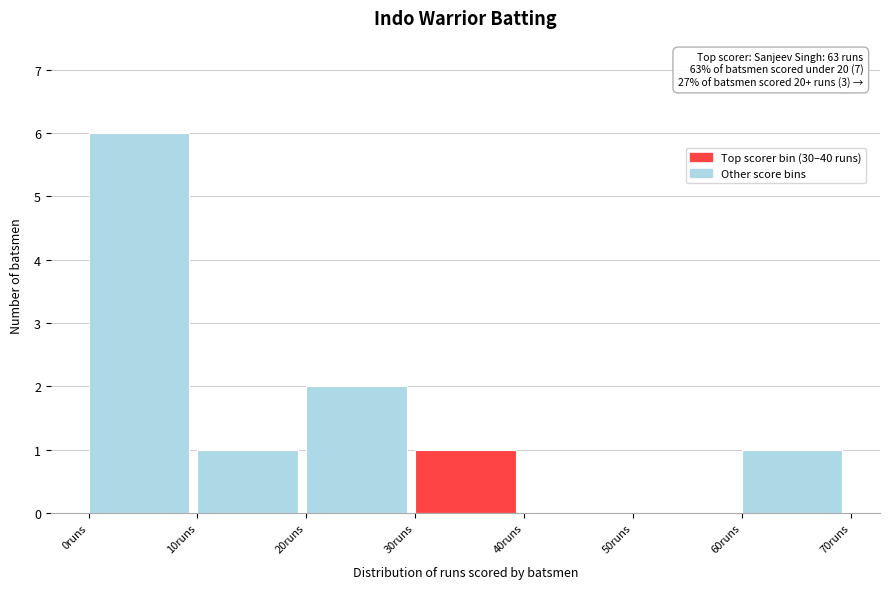

Which range on the x-axis has the tallest bar?

0 to 10